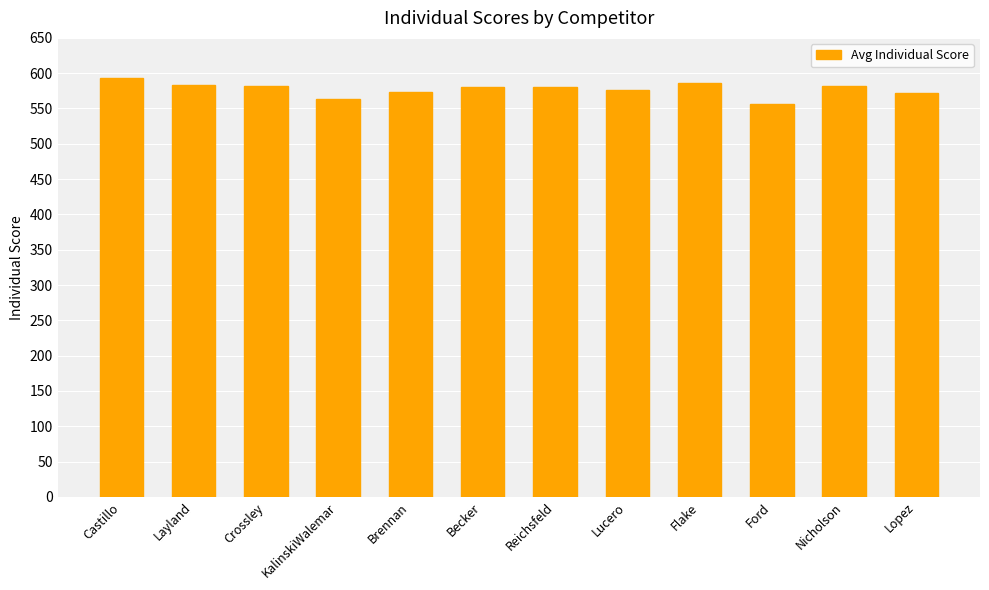

What is the maximum value shown in the chart?

593